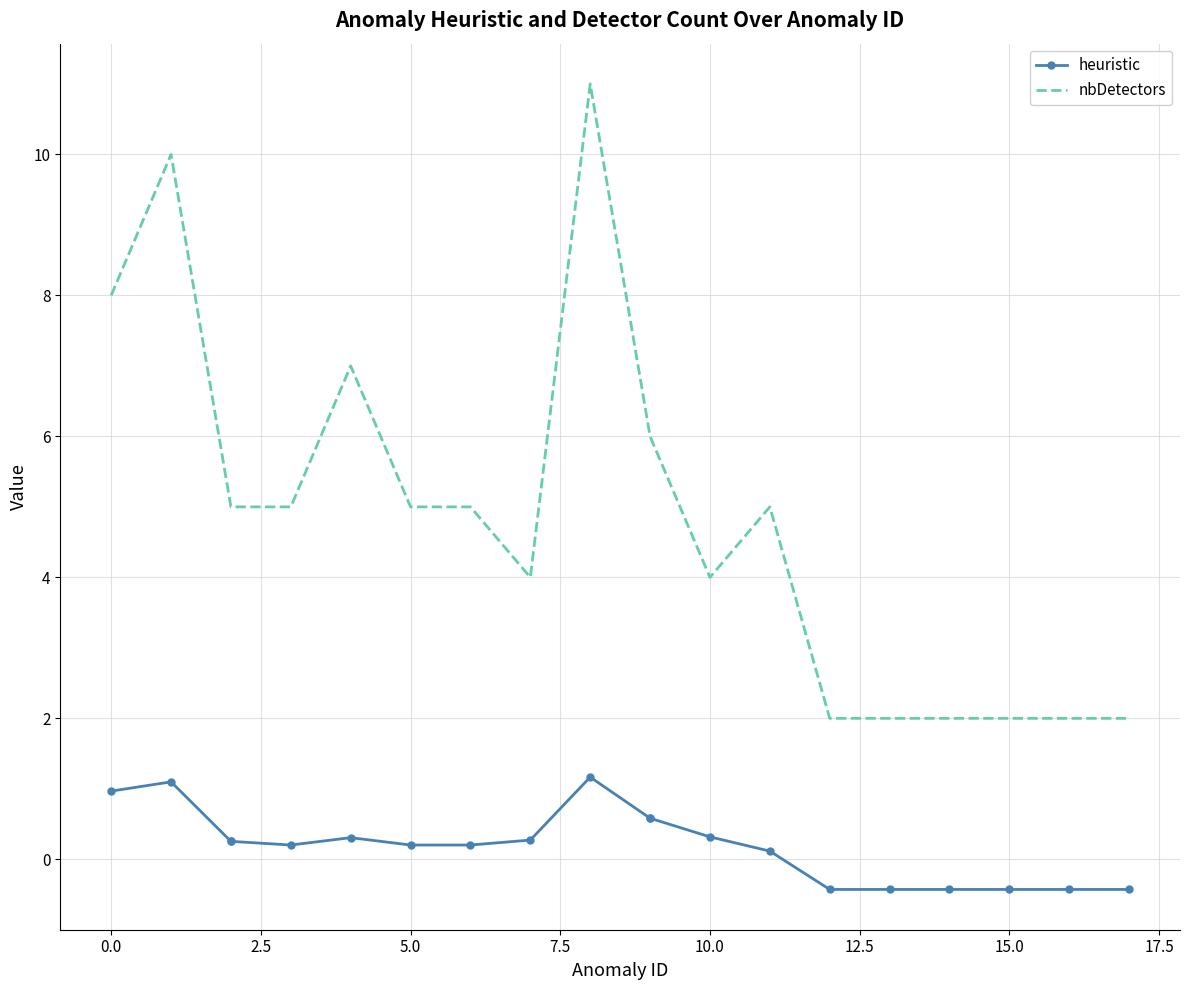

True or false: heuristic has more than 0 interior local peaks.

True